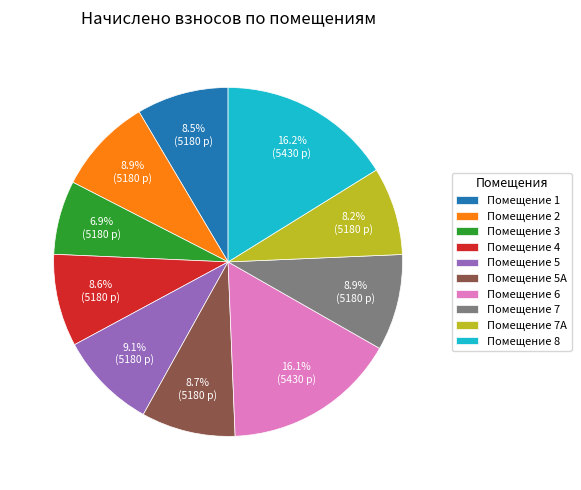

What is the ratio of the value at Помещение 4 to the value at Помещение 1?

1.0